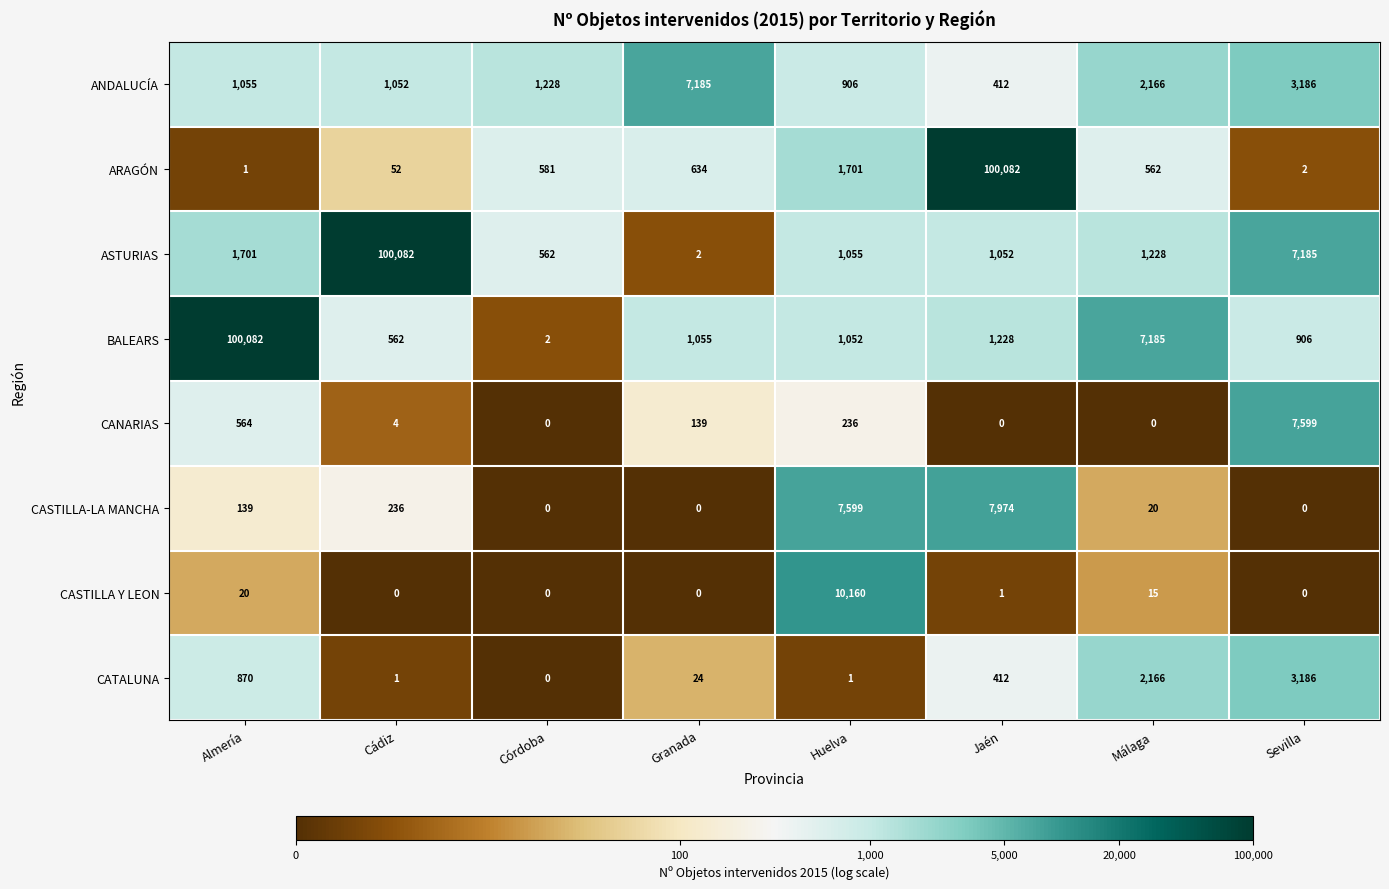

Which series has the largest range (max minus min)?

ARAGÓN